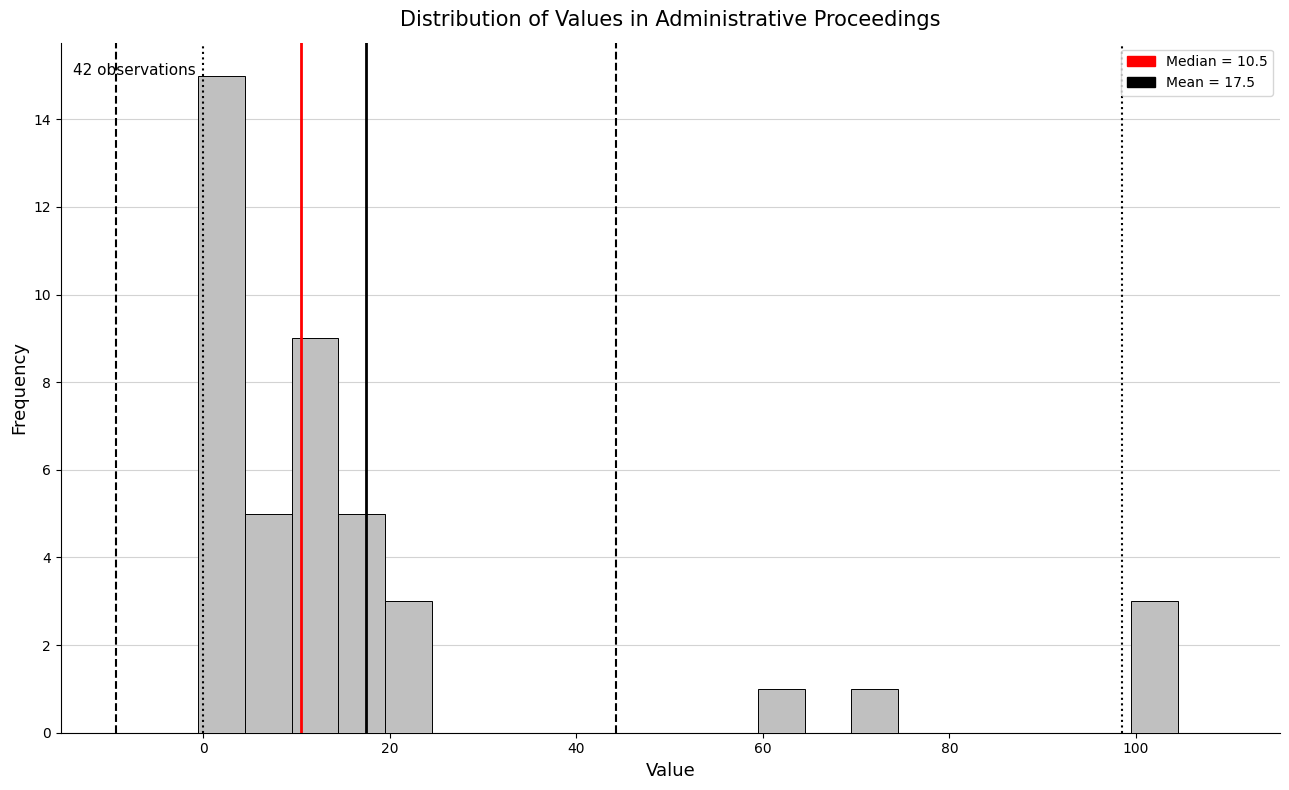

Read against the x-axis, roughly where is the centre of the tallest bar?

2